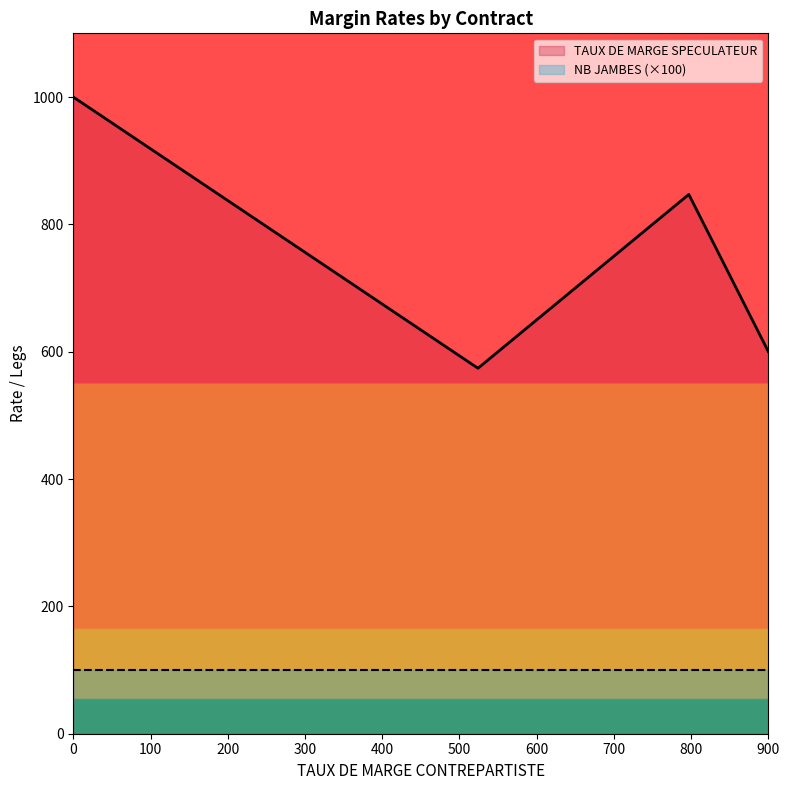

What is the smallest value displayed?

1